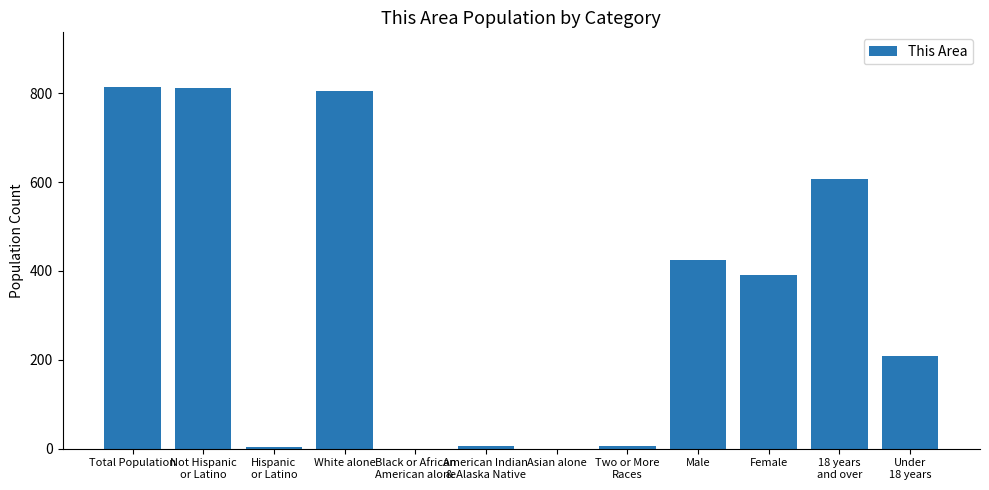

Where is the data nearest to the value 407?

Female